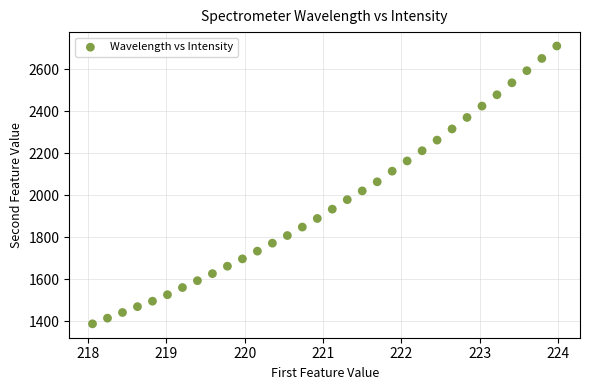

What is the range of X values (max minus min)?

5.9